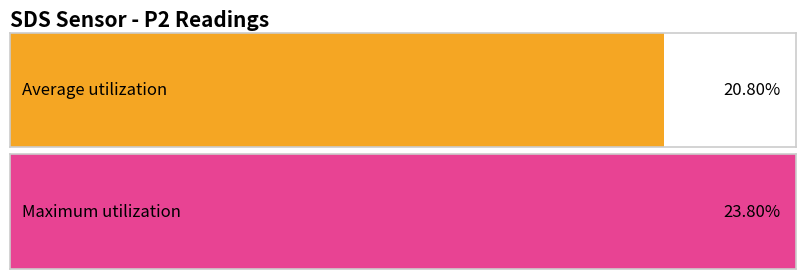

The value of SDS_P2 at 00:23 is 7.7. True or false?

False